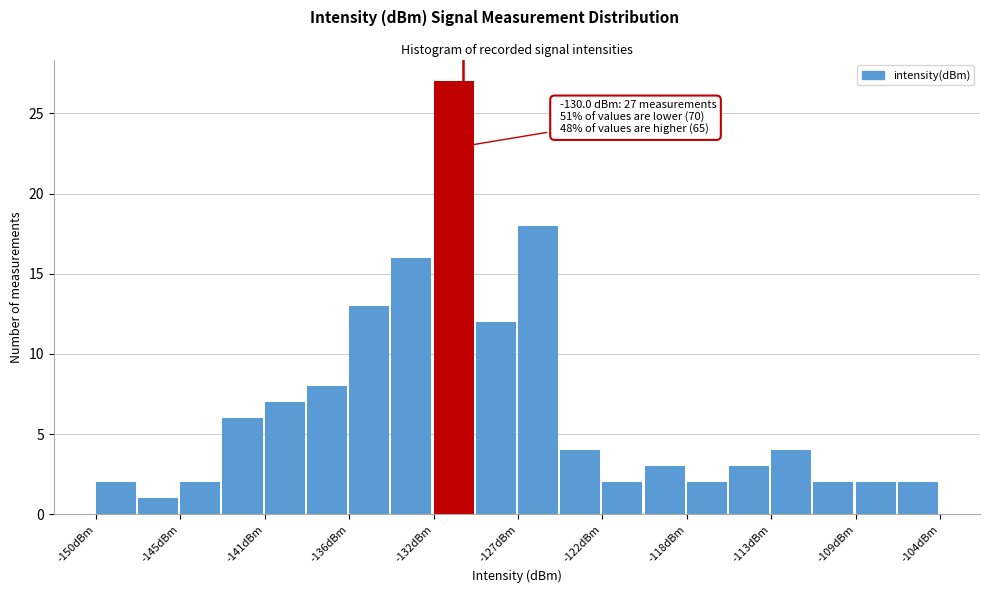

Over which range of the x-axis is the bar tallest?

-131.6 to -129.3